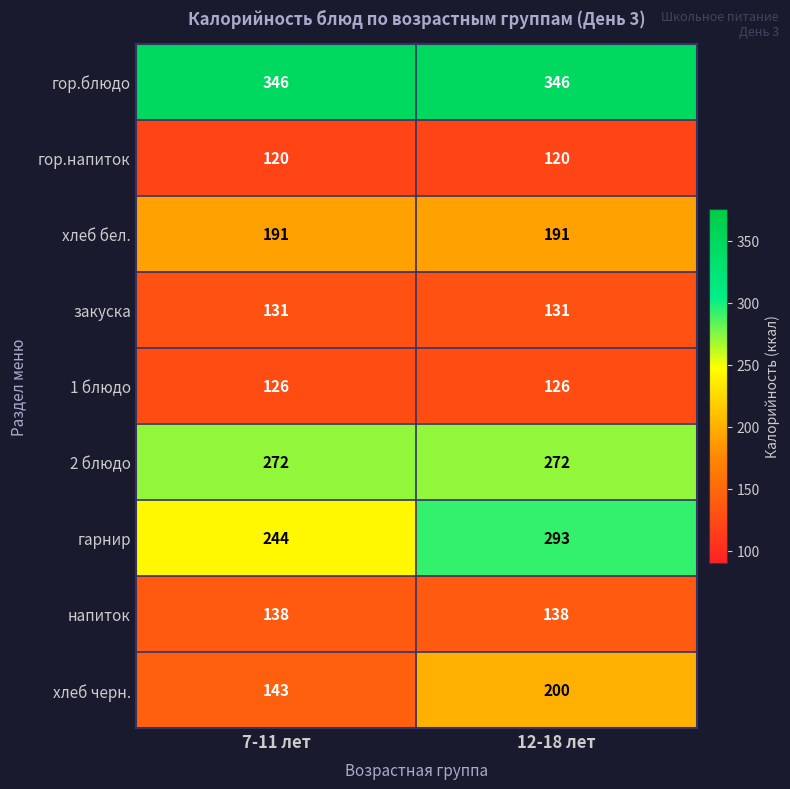

What is the total value across all series at 7-11 лет?

1711